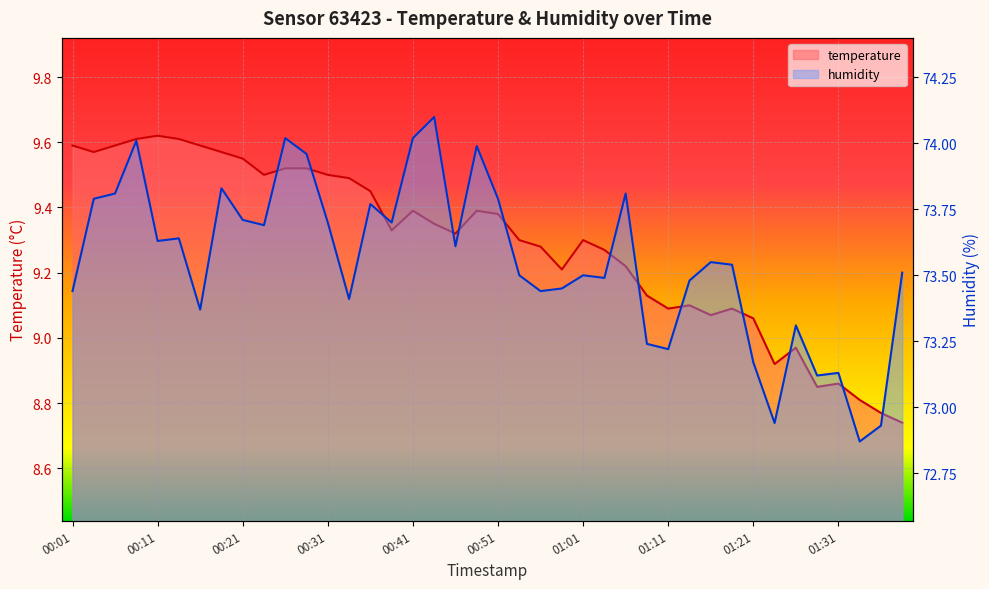

Is the value of humidity at 01:36 greater than the value of temperature at 01:26?

Yes